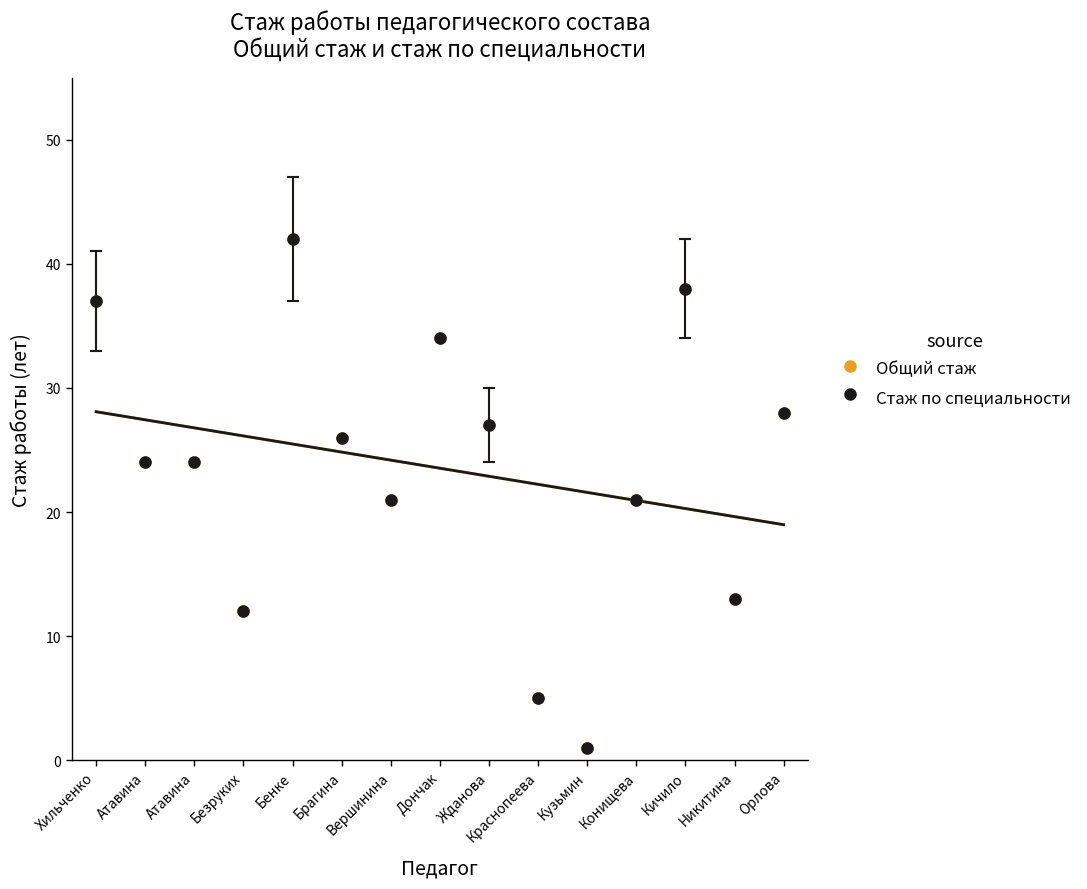

True or false: Стаж по специальности and Общий стаж cross at least once.

False